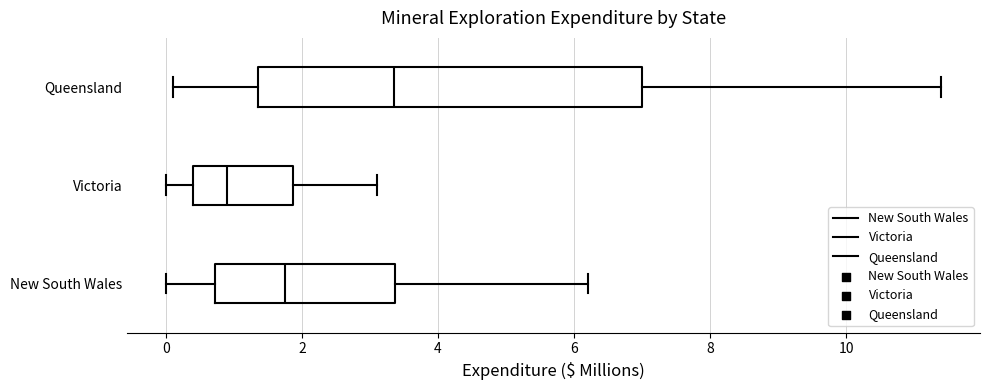

Reading bottom to top, transcribe this box plot: for each box, give where its median line is, the range the box spans, and where its two whiskers end, as read against the x-axis. The values are not printed on the chart, so give them approximately, as read against the axis.

New South Wales: median 1.8, box 0.8 to 3.4, whiskers 0.0 to 6.2
Victoria: median 1.0, box 0.4 to 1.8, whiskers 0.0 to 3.2
Queensland: median 3.4, box 1.4 to 7.0, whiskers 0.2 to 11.4